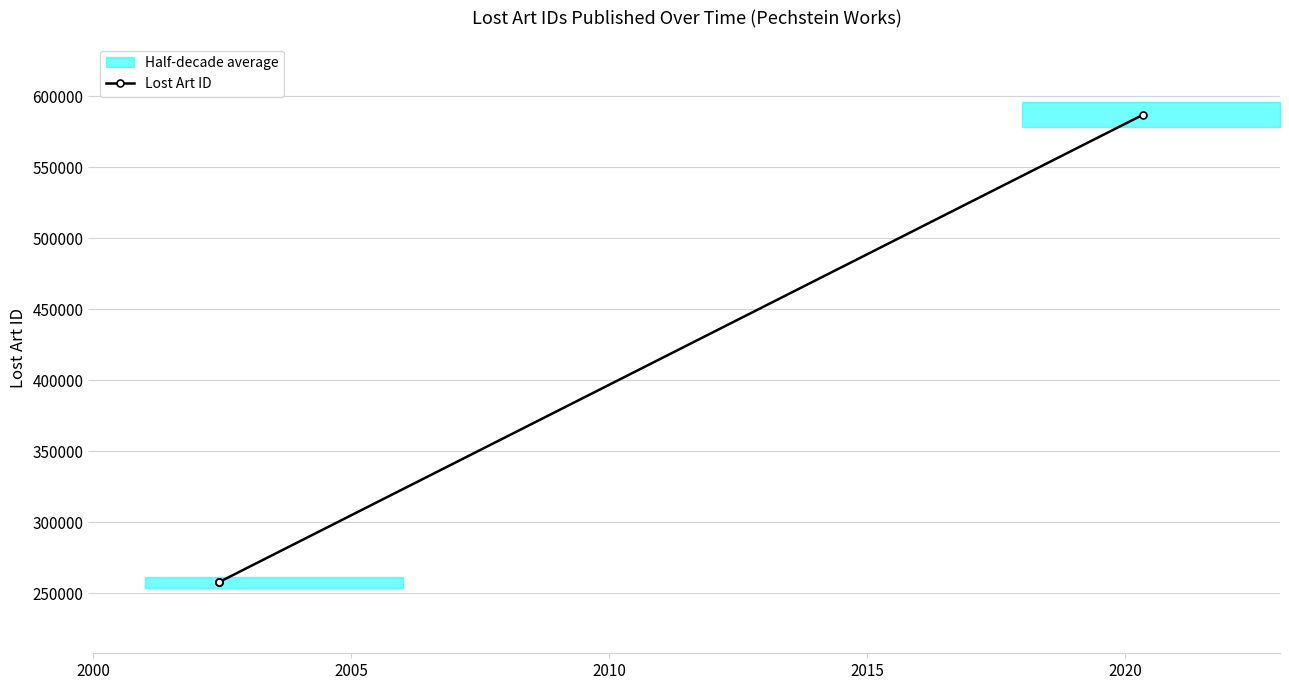

The chart shows a value of 160786 at 2010. True or false?

False